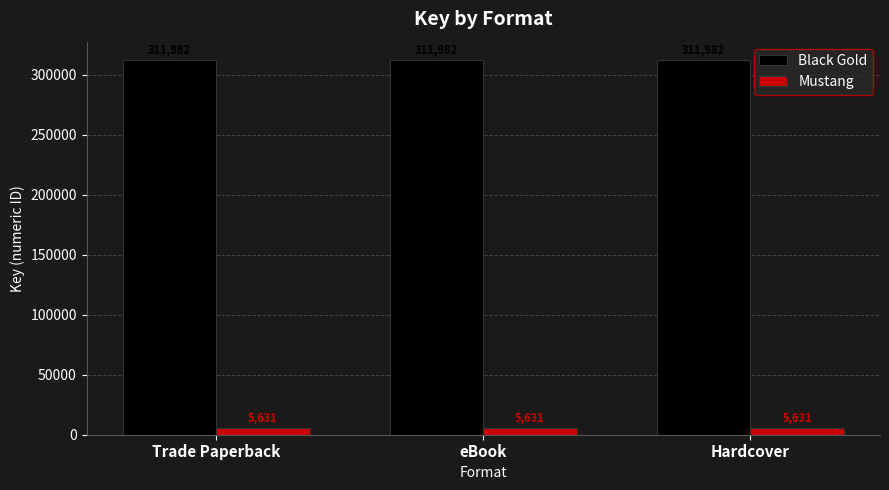

Does the chart contain stacked bars?

No